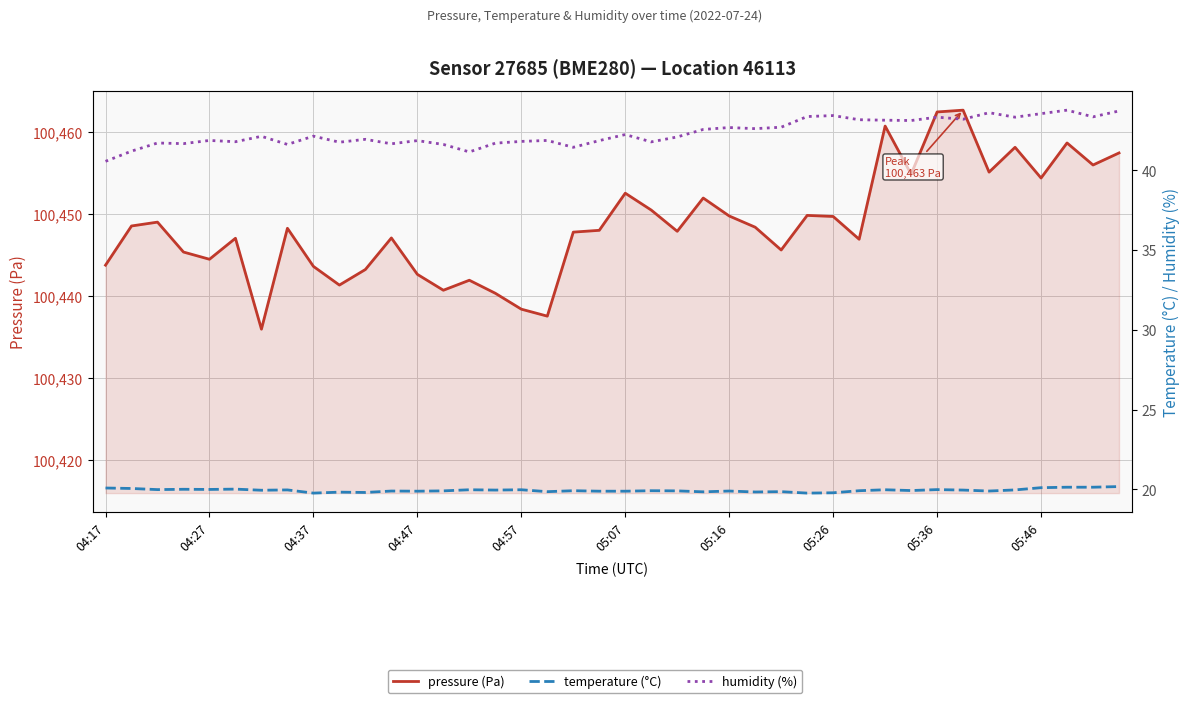

At how many categories does at least one series exceed 99204?

40